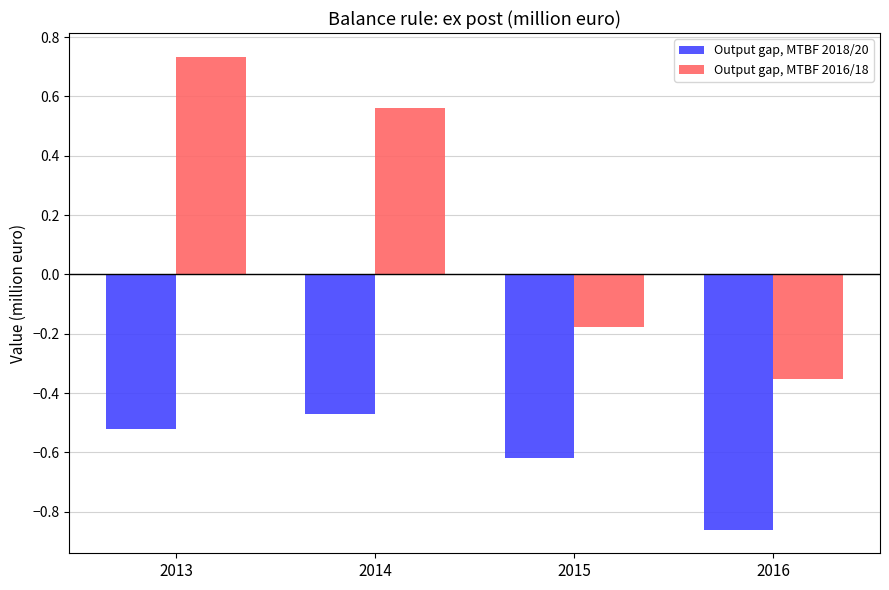

Which series has the widest spread of values?

Output gap, MTBF 2016/18